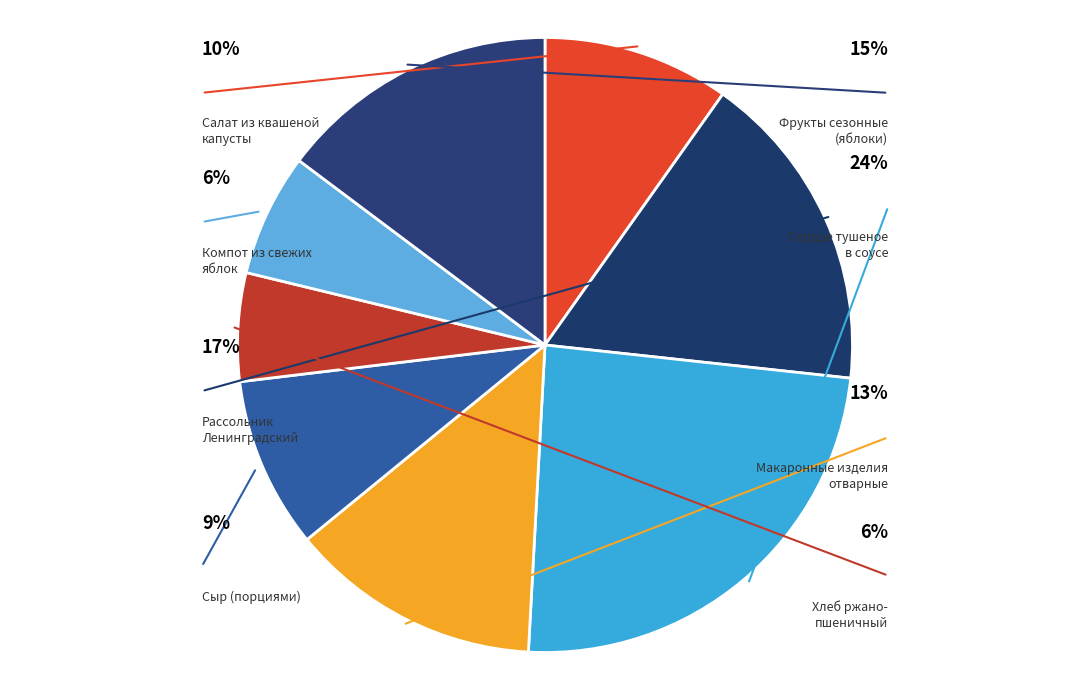

Which slice is the largest?

Сердце тушеное
в соусе